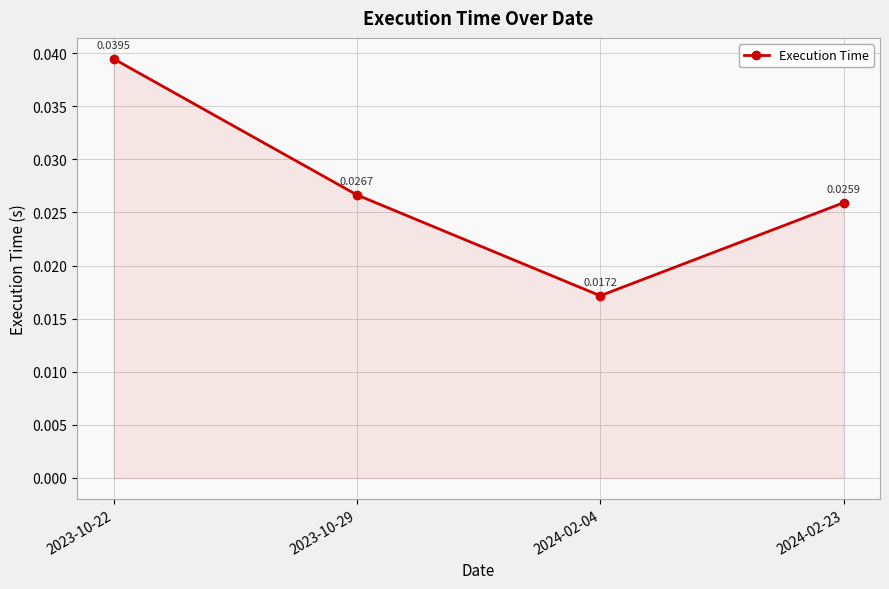

How many points are lower than both their immediate neighbors (excluding endpoints)?

1